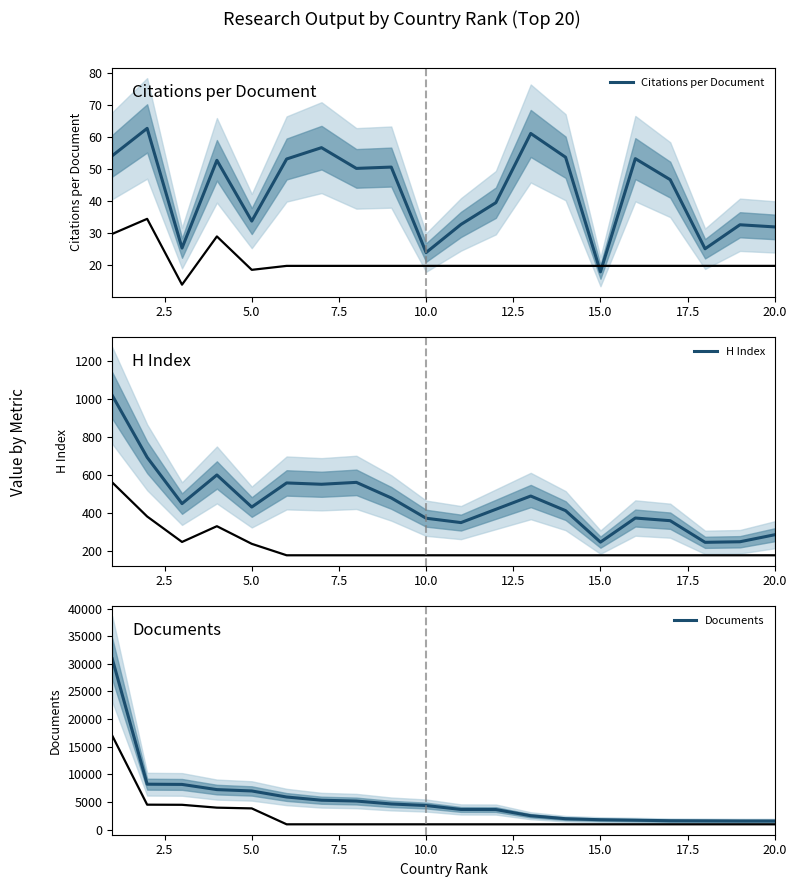

What is the lowest value of the Citations per Document series?

18.0